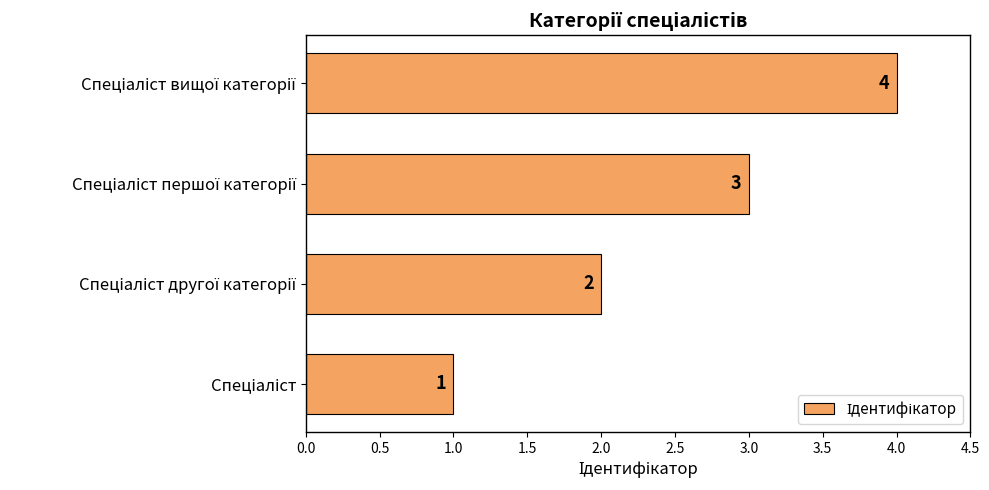

Count the values in the range 2 to 4.

3